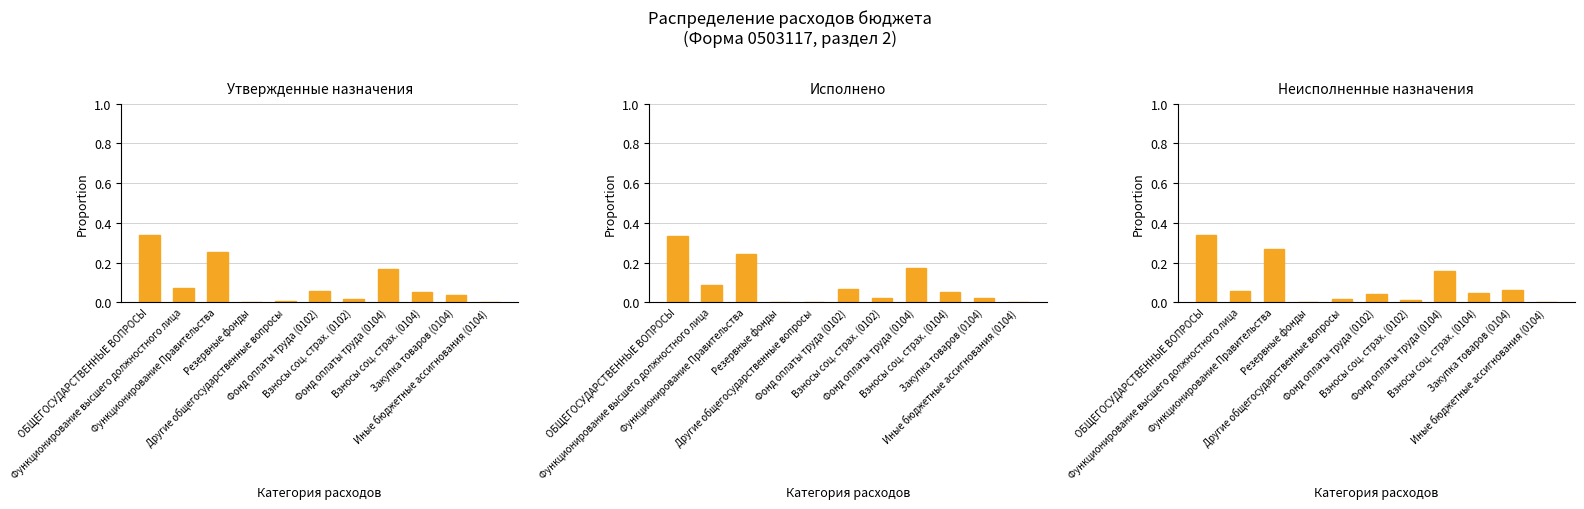

What is the difference between the Утвержденные назначения values at Иные бюджетные ассигнования (0104) and Функционирование Правительства?

0.3